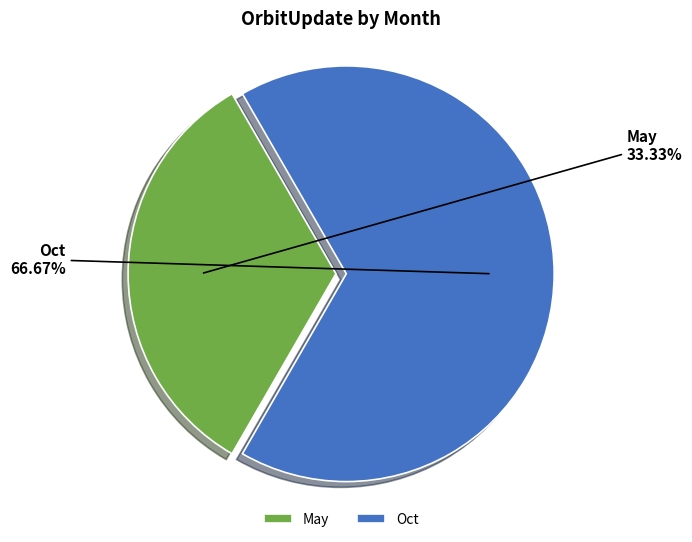

How much of the chart is everything except Oct?

33.3%